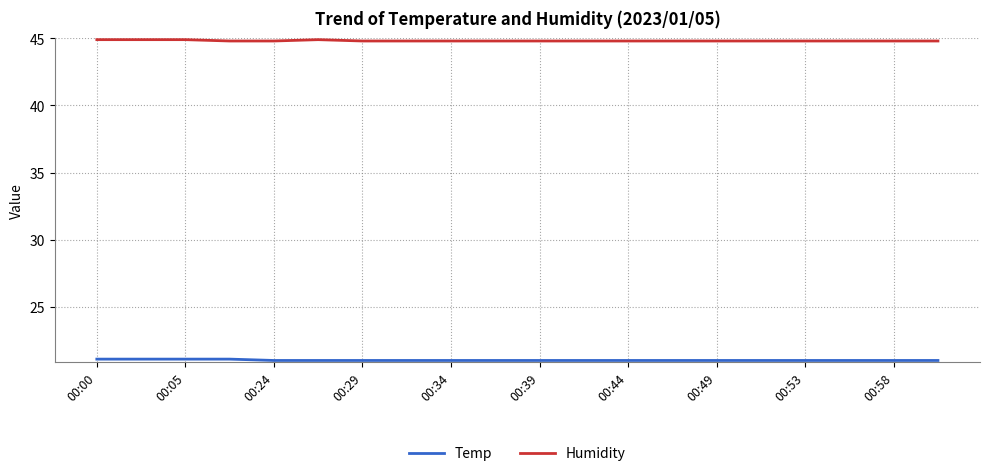

List the series in order of their overall mean, lowest first.

Temp, Humidity